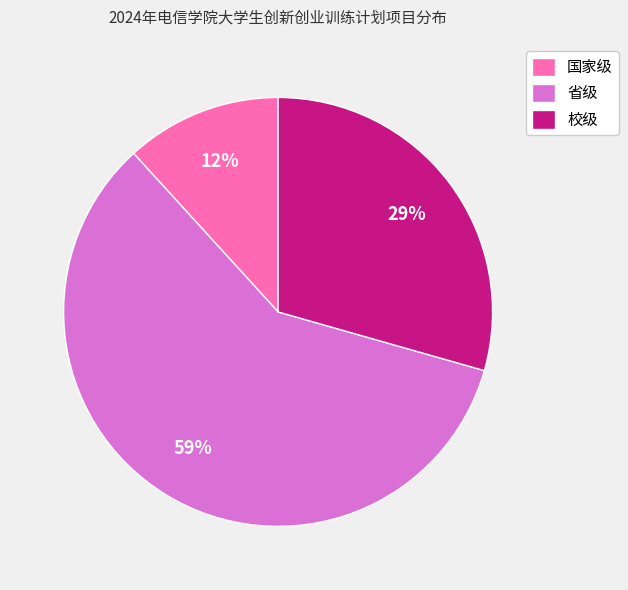

How many segments does this pie chart have?

3